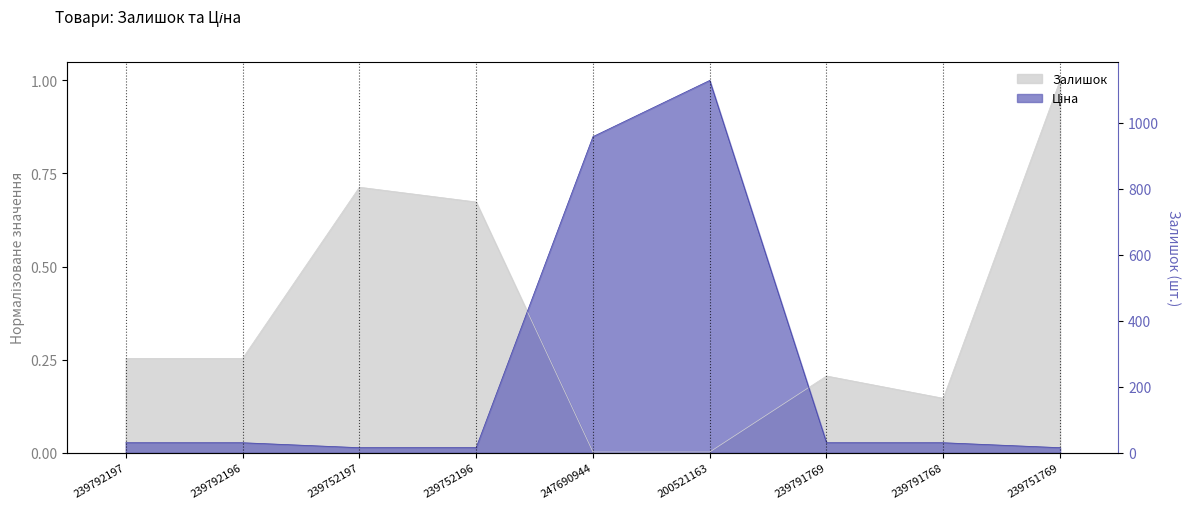

At which label is Залишок closest to 0?

247690944